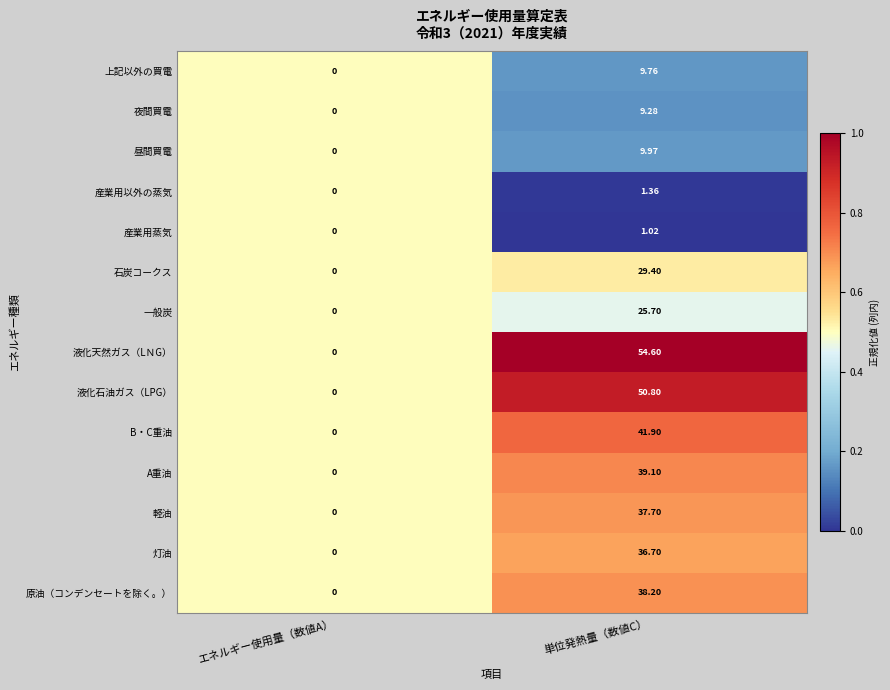

Which label corresponds to the smallest value in the chart?

エネルギー使用量（数値A）